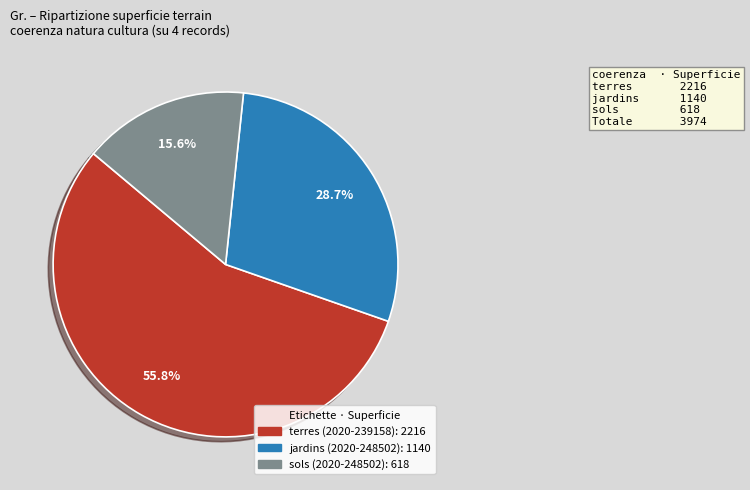

Count the number of slices in the pie.

3